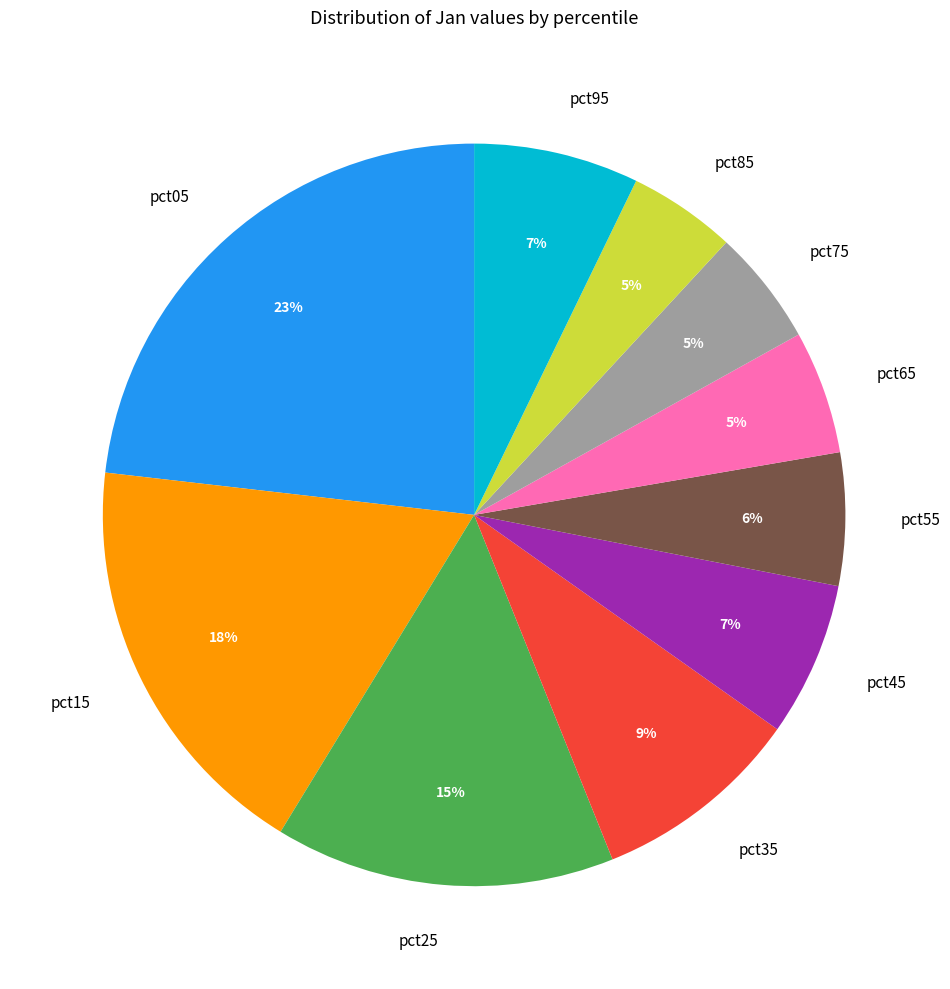

Count the number of slices in the pie.

10